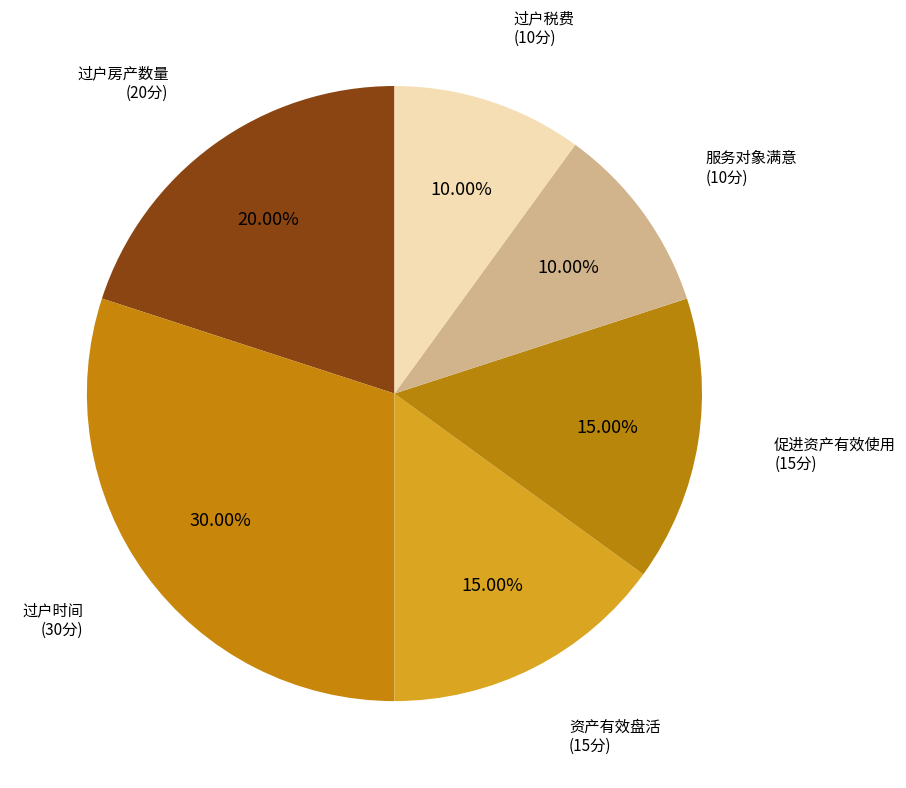

Does 促进资产有效使用 account for over 50% of the chart?

No